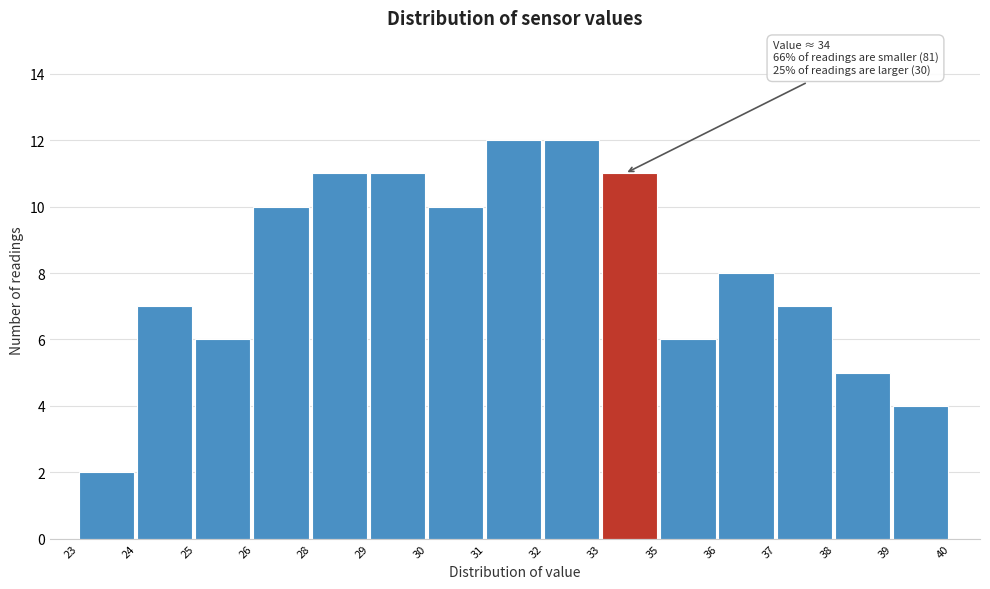

Reading left to right, transcribe all the data shown in this chart.

2	7	6	10	11	11	10	12	12	11	6	8	7	5	4